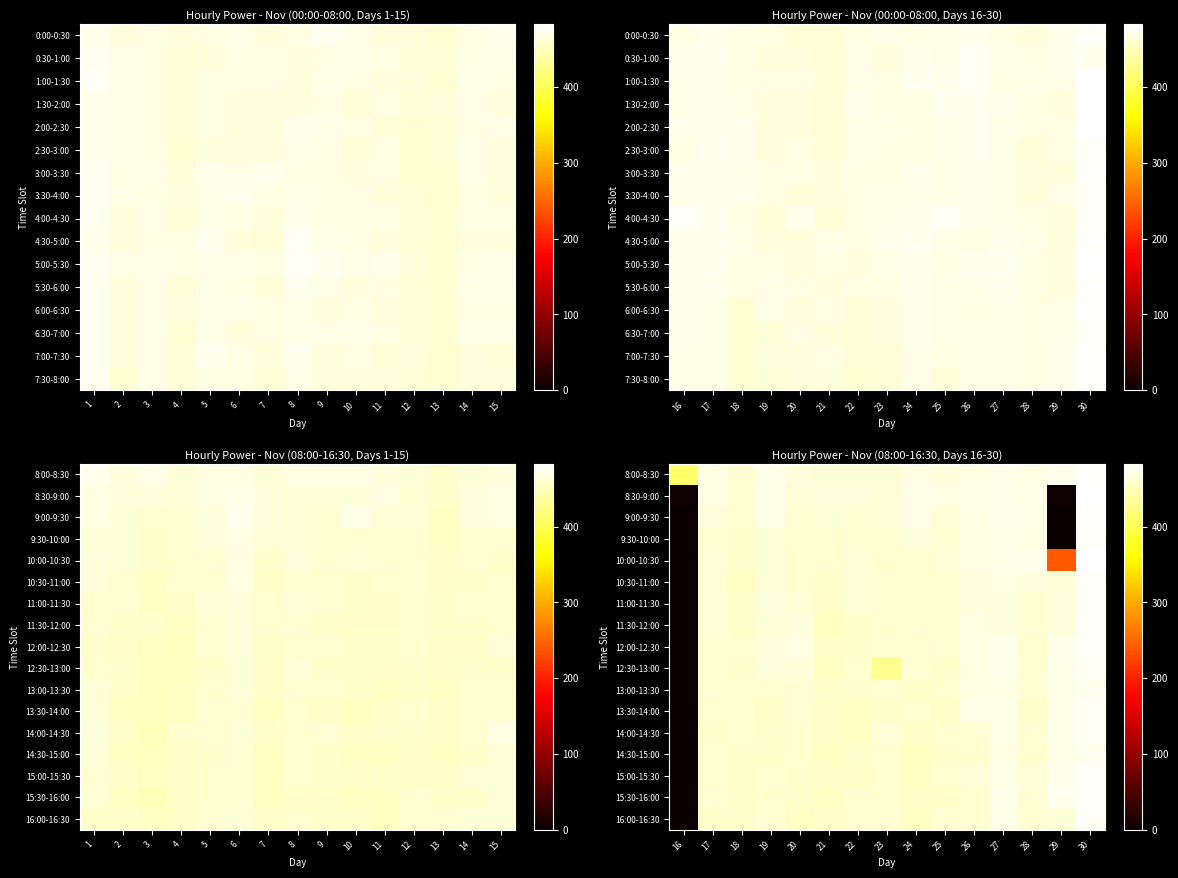

What is the maximum value shown in the chart?

483